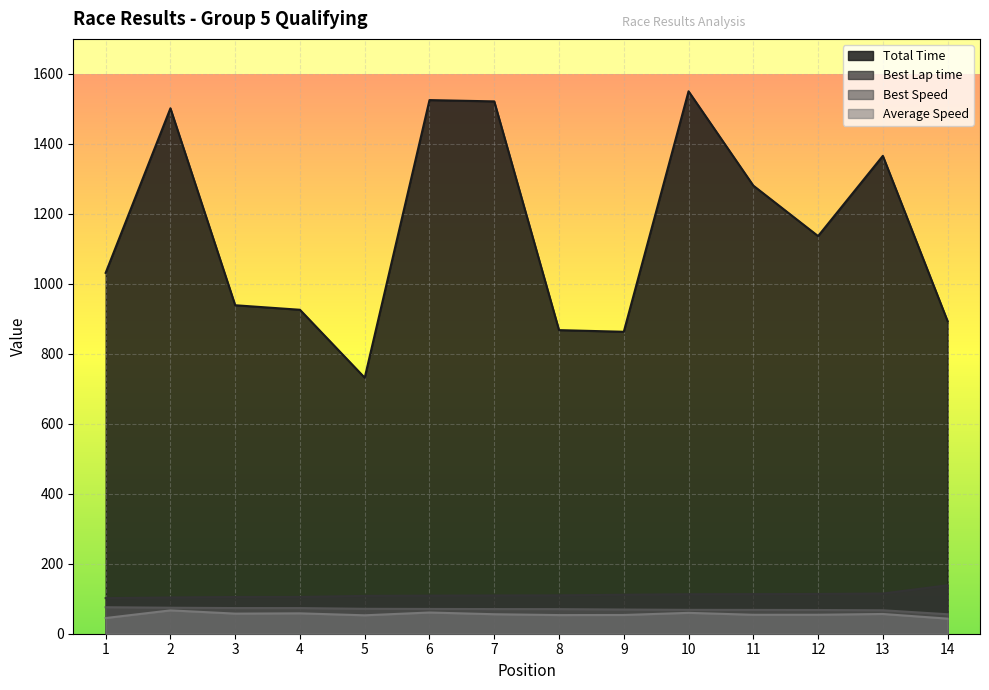

Between 7 and 11, which series saw the biggest shift?

Total Time